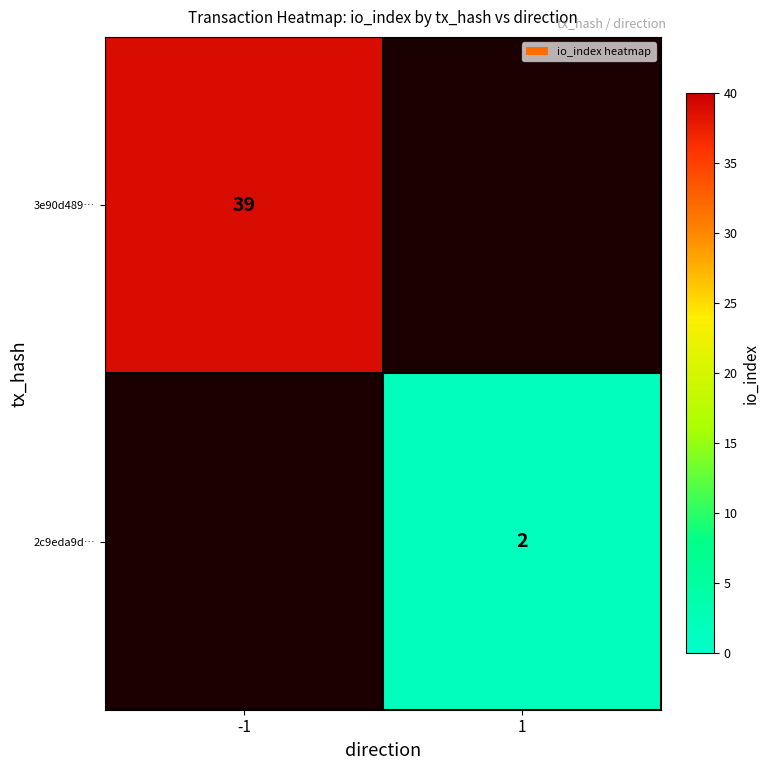

Is it true that 3e90d489… equals 23 at -1?

False